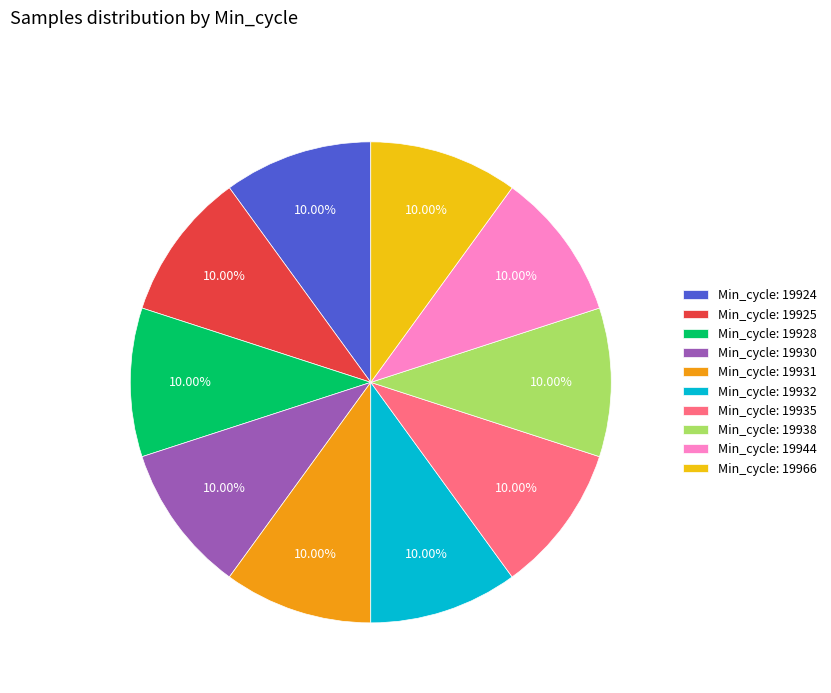

Does any single category account for the majority?

No